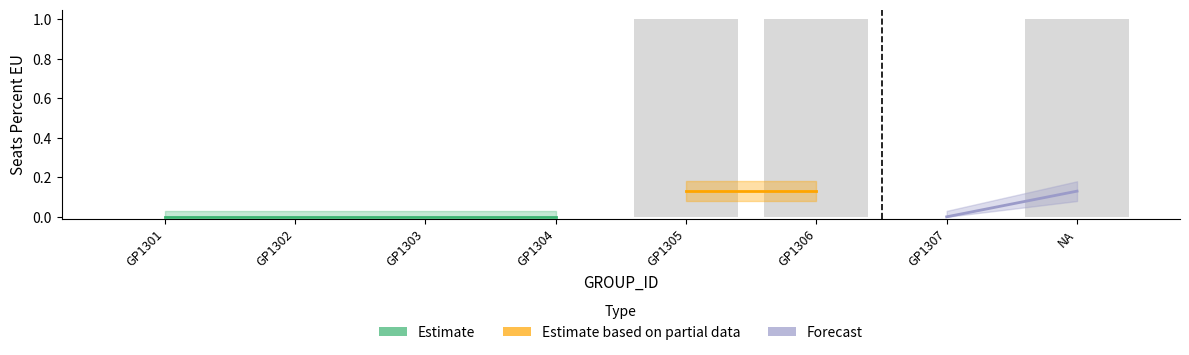

At which label is upper_bound closest to 0?

GP1301